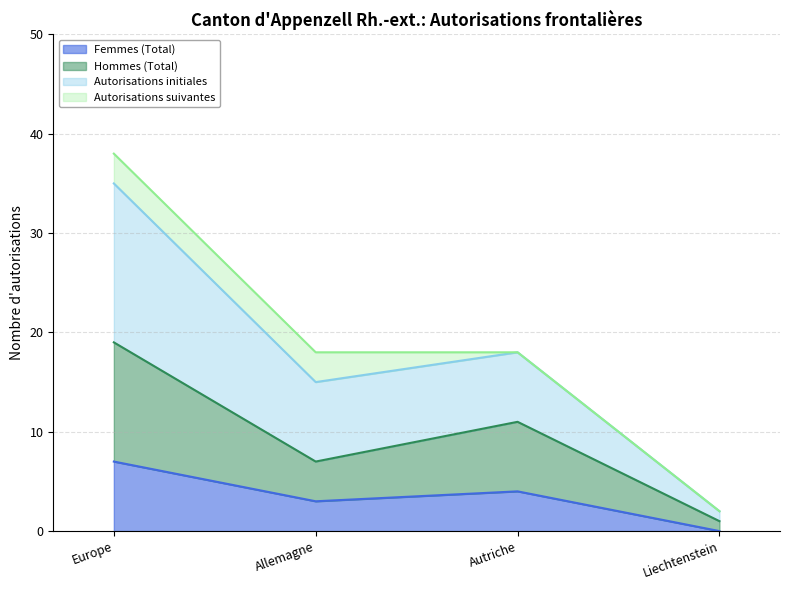

Is the value of Autorisations initiales at Autriche greater than the value of Femmes (Total) at Liechtenstein?

Yes